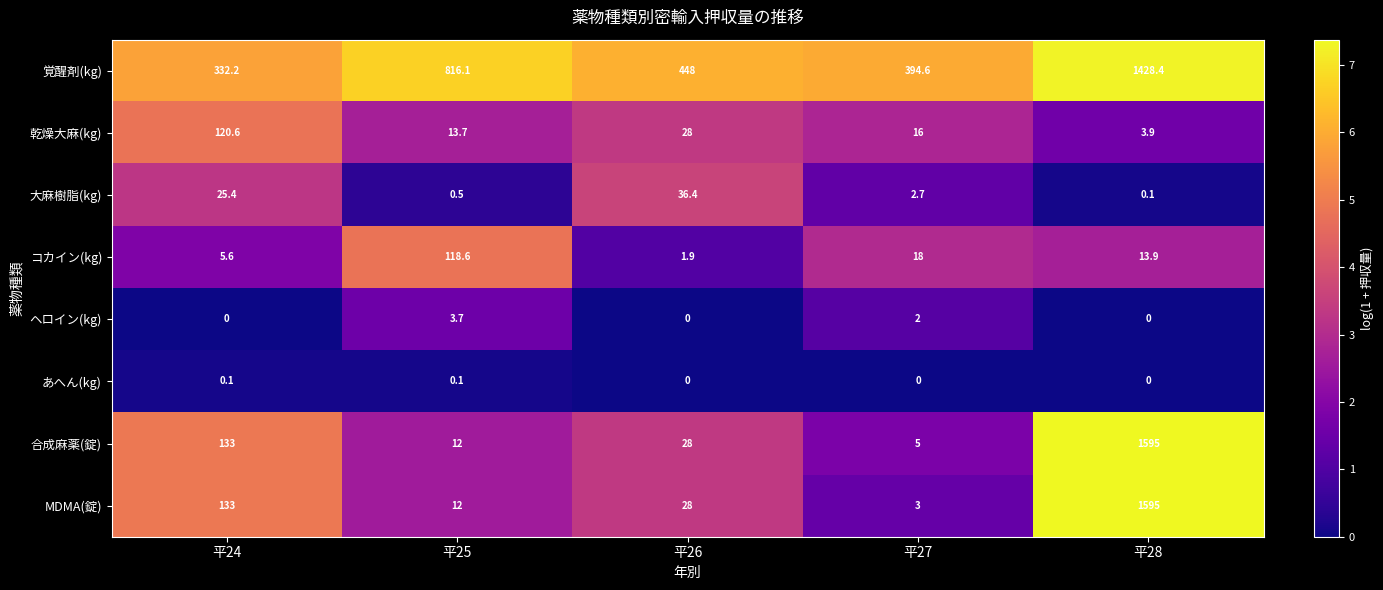

How many series are shown in this chart?

8